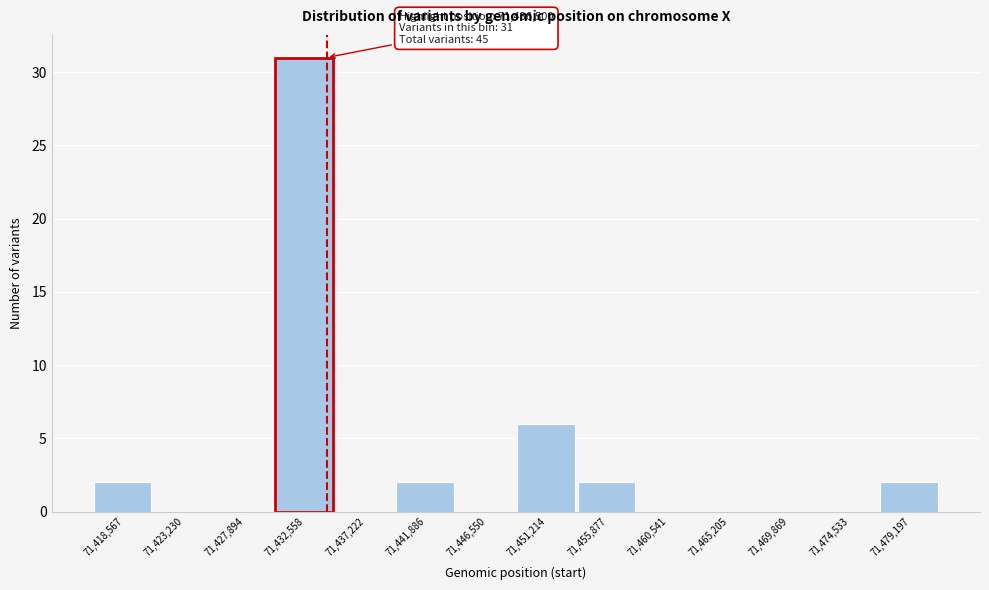

Reading left to right, extract all data points from this chart.

71,418,567=2	71,423,230=0	71,427,894=0	71,432,558=31	71,437,222=0	71,441,886=2	71,446,550=0	71,451,214=6	71,455,877=2	71,460,541=0	71,465,205=0	71,469,869=0	71,474,533=0	71,479,197=2